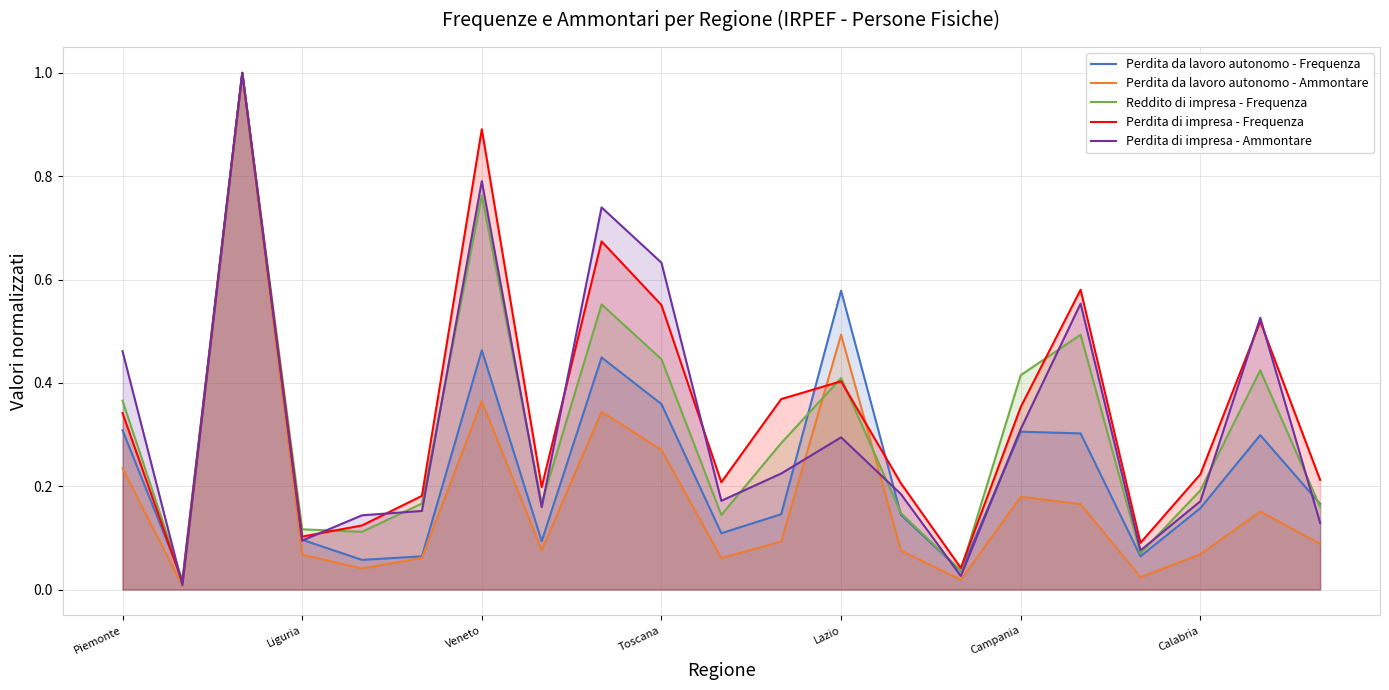

Reading right to left, extract all data points from this chart.

Perdita da lavoro autonomo - Frequenza: 0.2	0.3	0.2	0.1	0.3	0.3	0.0	0.1	0.6	0.1	0.1	0.4	0.4	0.1	0.5	0.1	0.1	0.1	1.0	0.0	0.3
Perdita da lavoro autonomo - Ammontare: 0.1	0.2	0.1	0.0	0.2	0.2	0.0	0.1	0.5	0.1	0.1	0.3	0.3	0.1	0.4	0.1	0.0	0.1	1.0	0.0	0.2
Reddito di impresa - Frequenza: 0.2	0.4	0.2	0.1	0.5	0.4	0.0	0.1	0.4	0.3	0.1	0.4	0.6	0.2	0.8	0.2	0.1	0.1	1.0	0.0	0.4
Perdita di impresa - Frequenza: 0.2	0.5	0.2	0.1	0.6	0.4	0.0	0.2	0.4	0.4	0.2	0.6	0.7	0.2	0.9	0.2	0.1	0.1	1.0	0.0	0.3
Perdita di impresa - Ammontare: 0.1	0.5	0.2	0.1	0.6	0.3	0.0	0.2	0.3	0.2	0.2	0.6	0.7	0.2	0.8	0.2	0.1	0.1	1.0	0.0	0.5